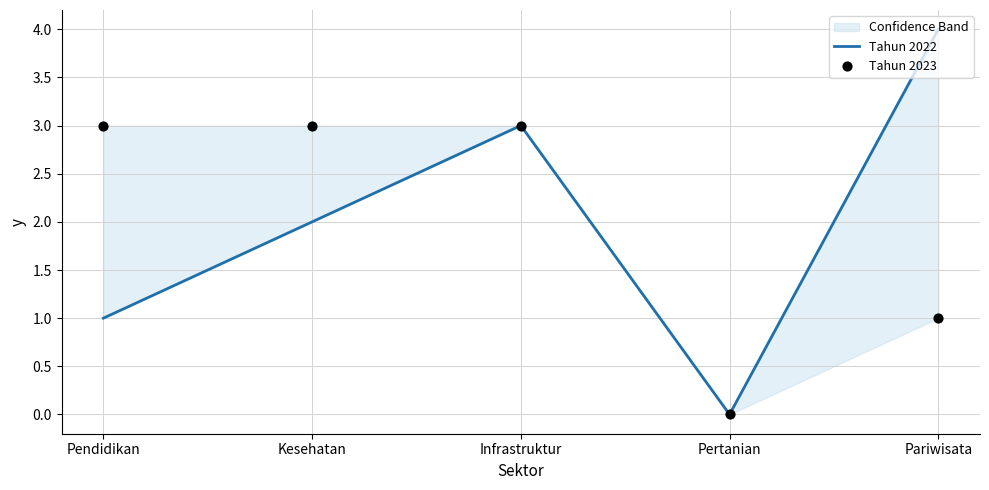

What is the total value across all series at Kesehatan?

5